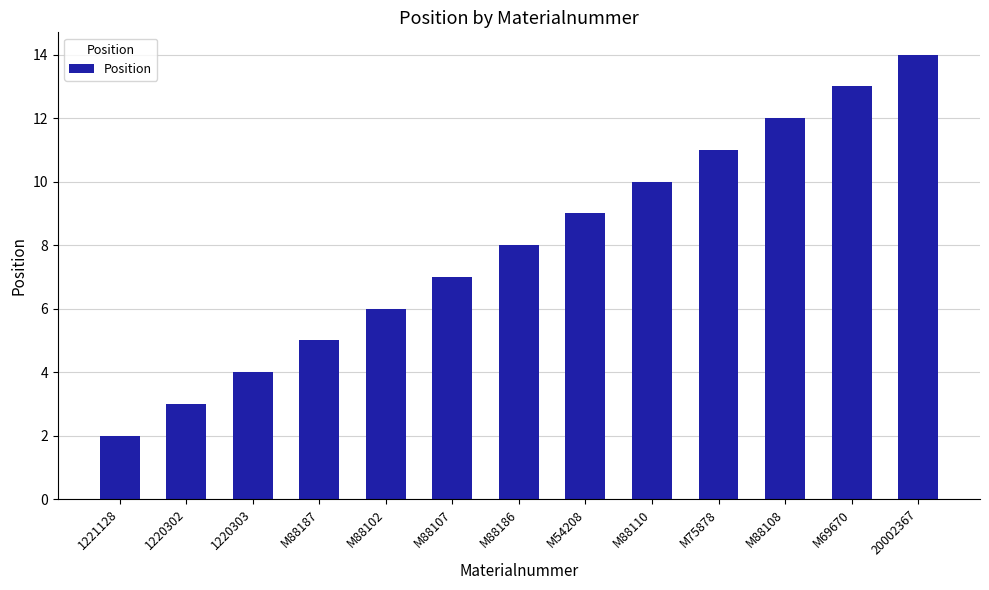

How many distinct data groups are displayed?

1